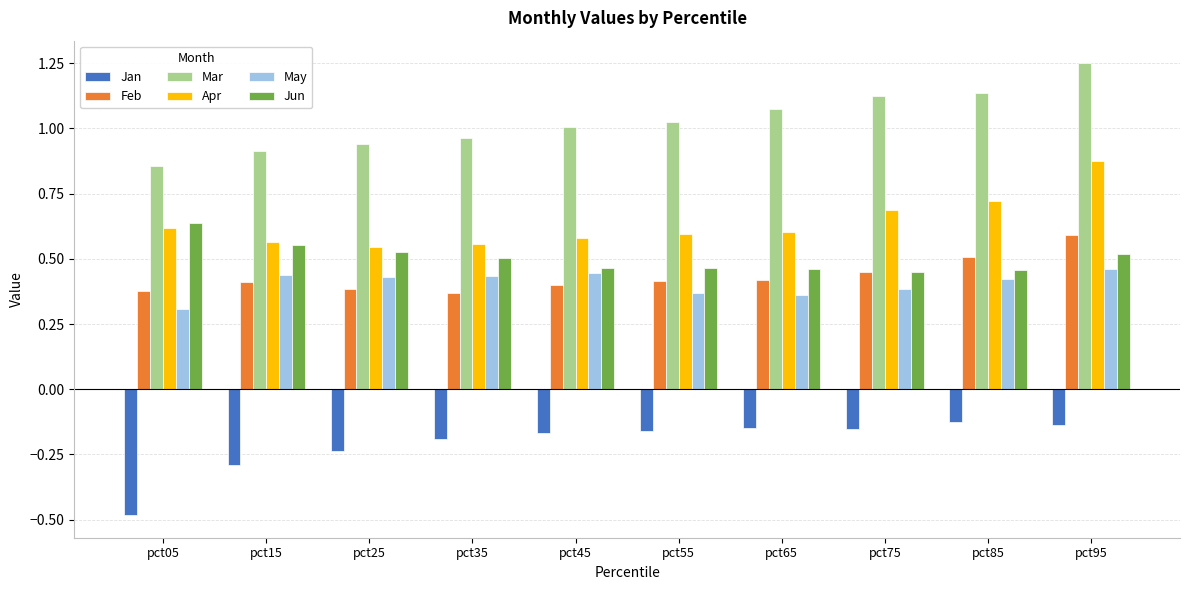

At which category is the sum across all series the highest?

pct95